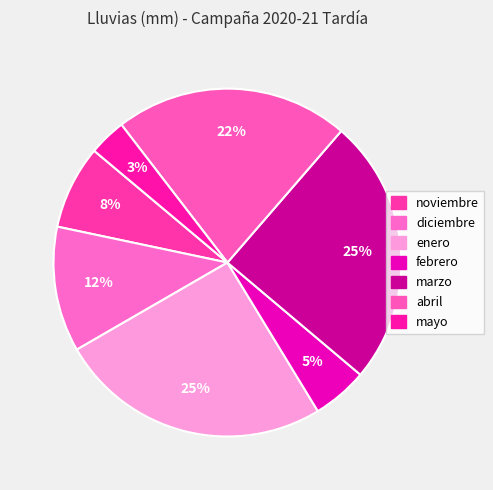

Is there any slice that represents more than half of the pie?

No